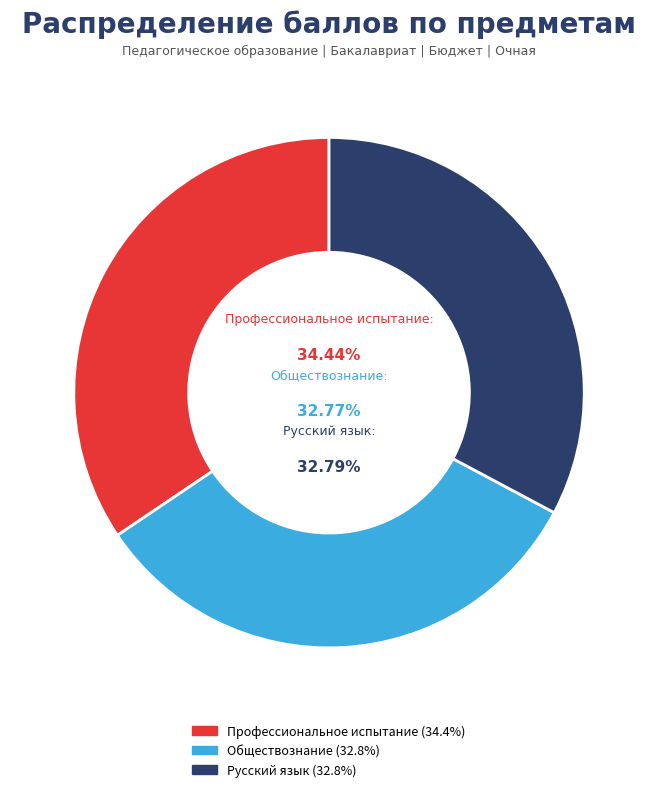

What is the largest slice in the pie chart?

Профессиональное испытание